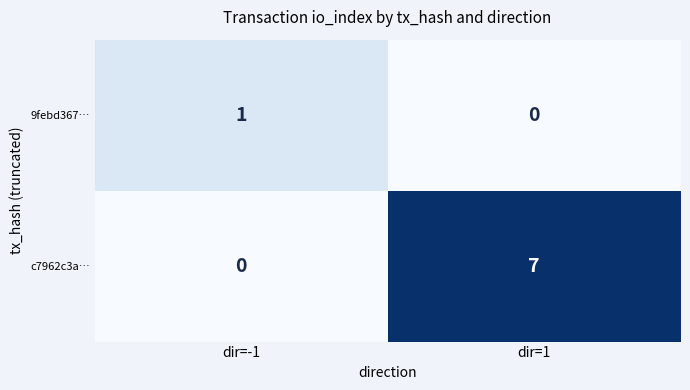

How many positive values does the c7962c3a… series have?

1